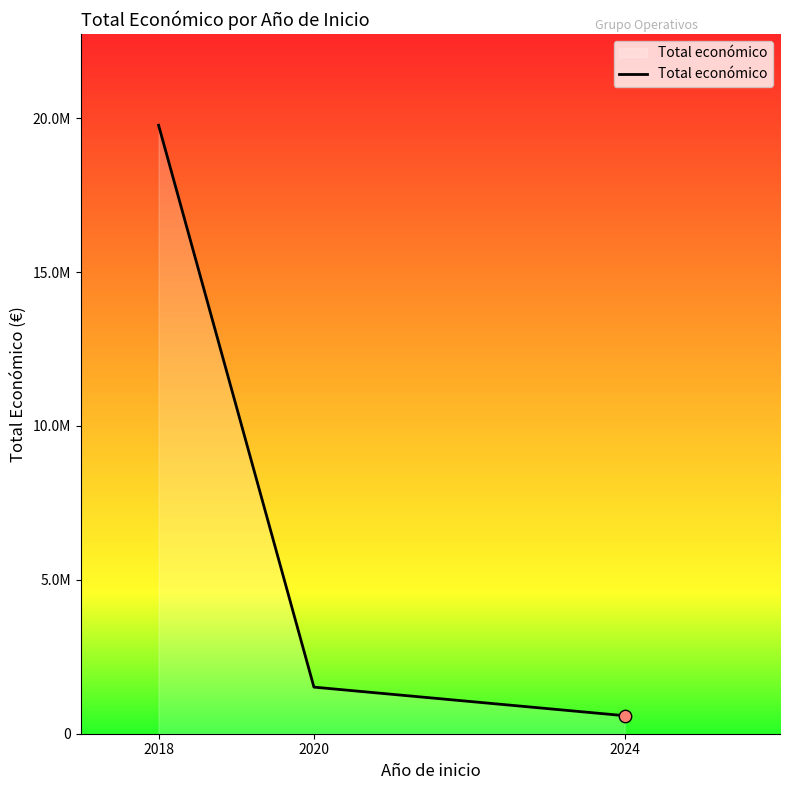

Between 2024 and 2020, which is larger?

2020